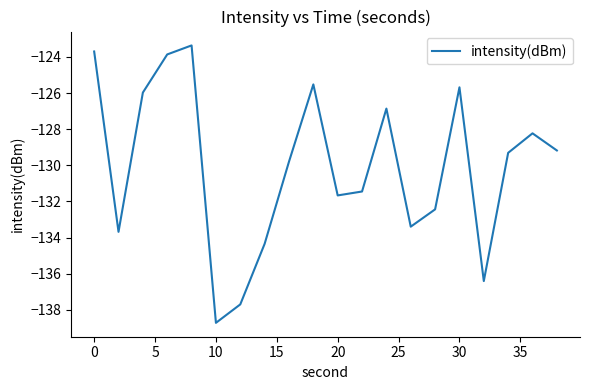

How many series are shown in this chart?

1